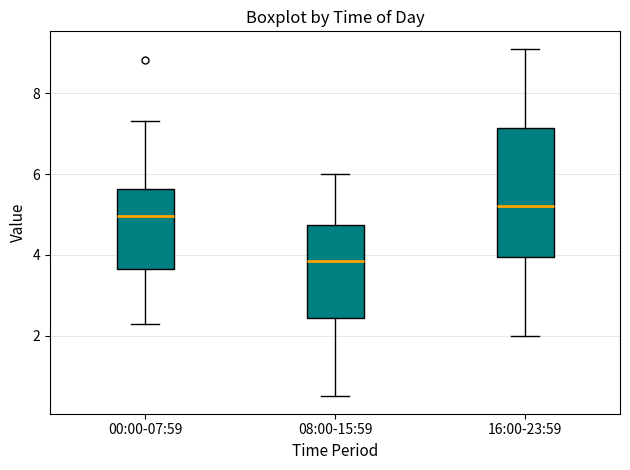

Comparing the boxes themselves (not the whiskers), which one is the tallest?

16:00-23:59